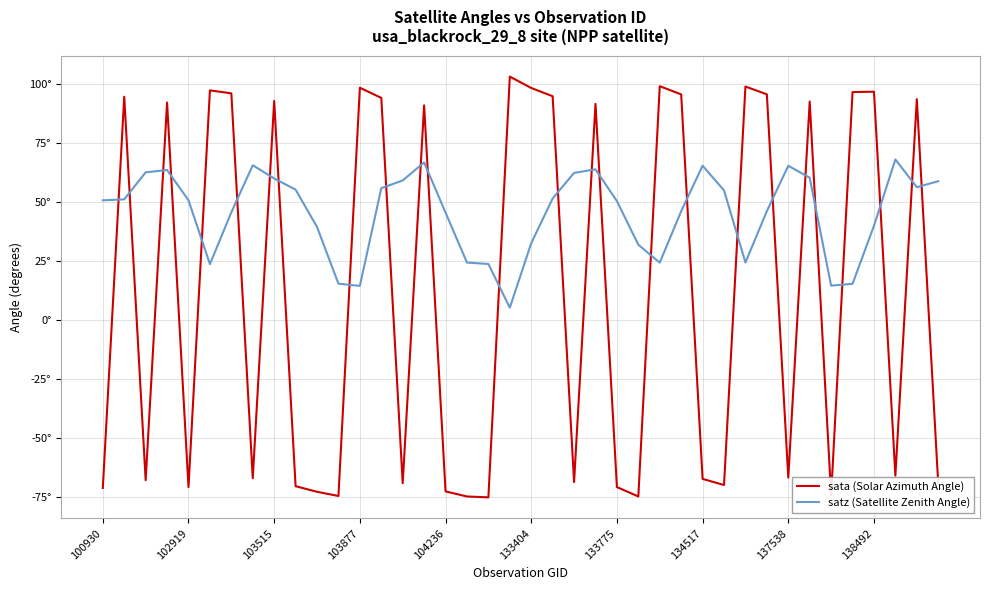

At which category is the sum across all series the highest?

15